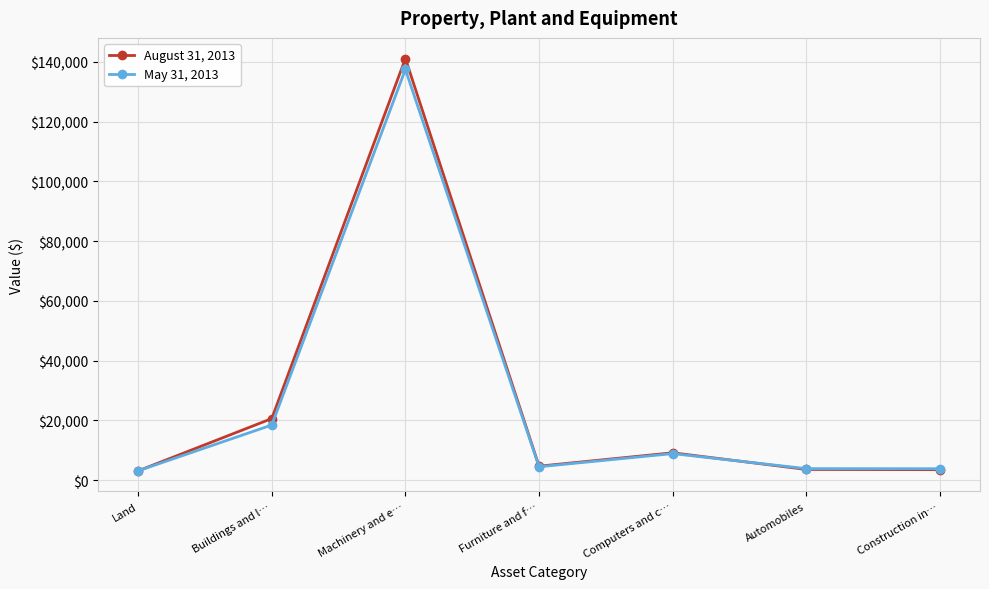

Where is the first local maximum for August 31, 2013?

Machinery and e…